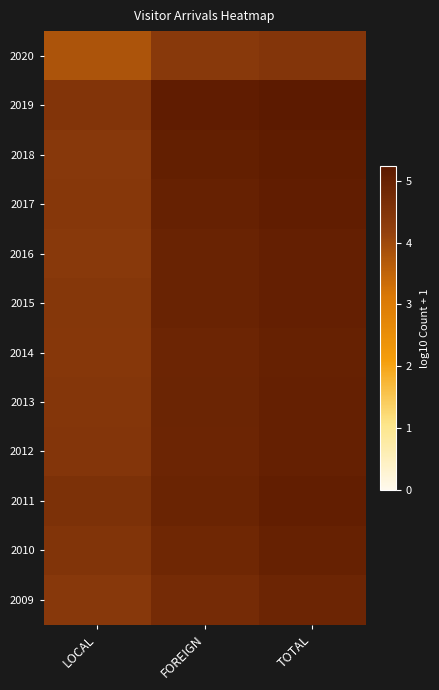

Rank the series by their maximum value, from lowest to highest.

2020, 2009, 2014, 2010, 2012, 2013, 2016, 2015, 2011, 2017, 2018, 2019